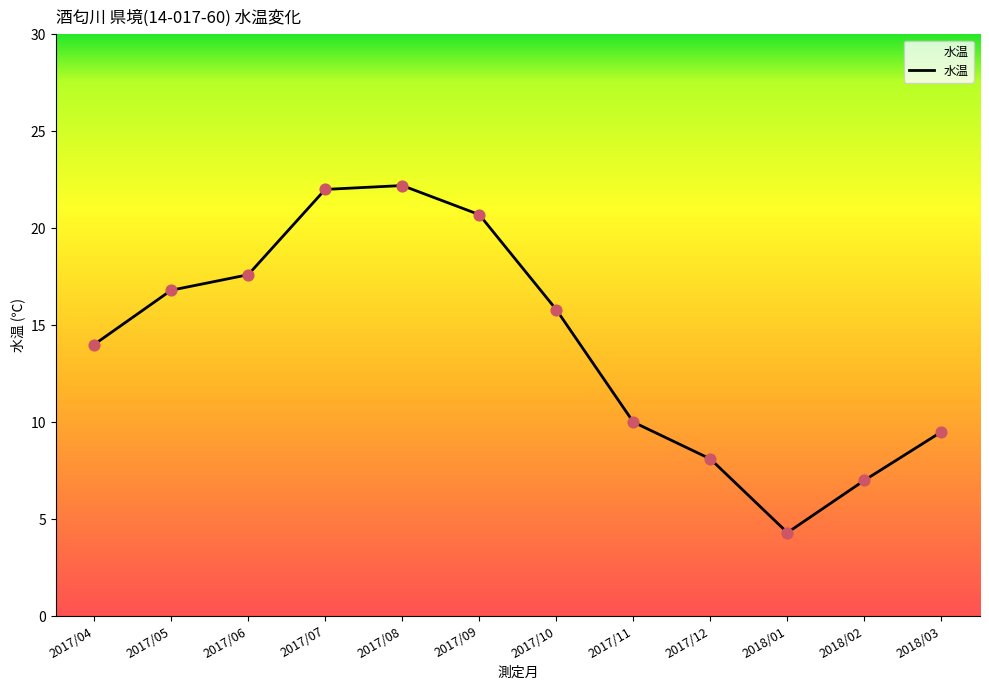

What is the ratio of the value at 2018/03 to the value at 2017/05?

0.6